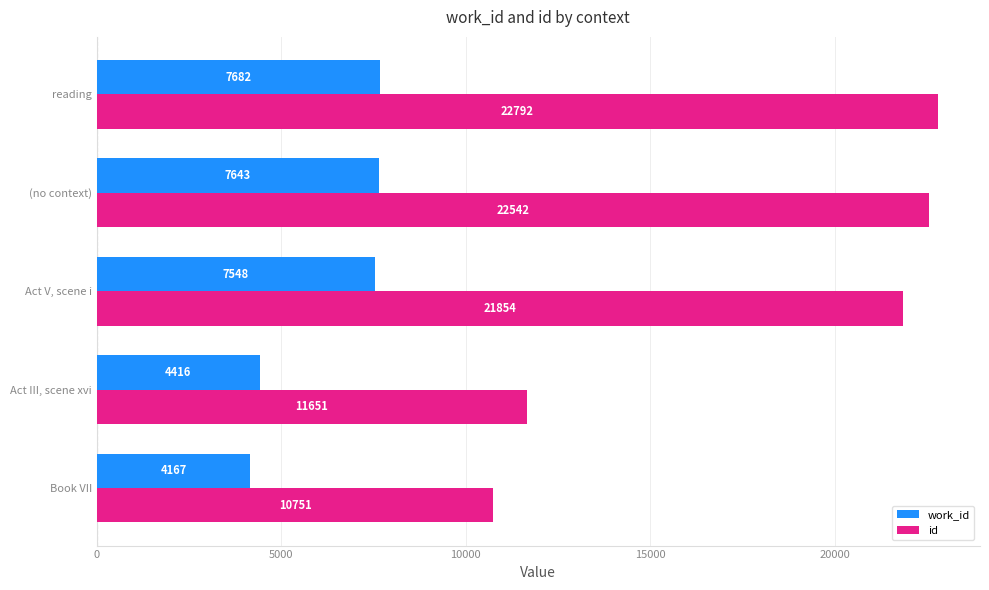

At which category is the sum across all series the highest?

reading